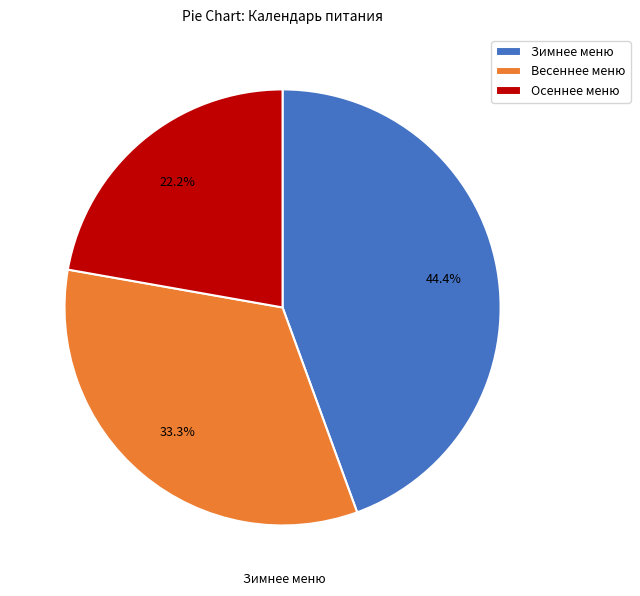

What is the ratio of the value at Осеннее меню to the value at Зимнее меню?

0.5